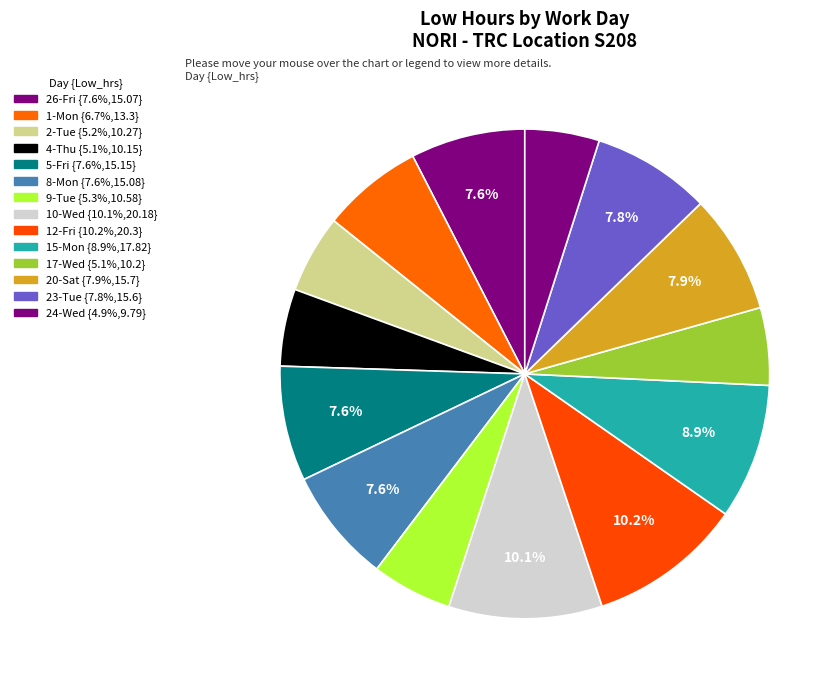

Is there any slice that represents more than half of the pie?

No